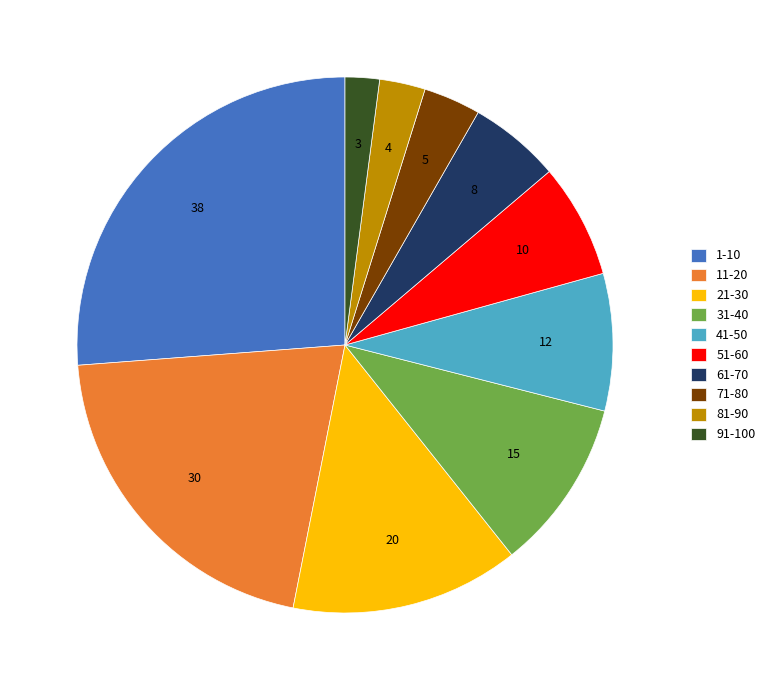

Is there any slice that represents more than half of the pie?

No